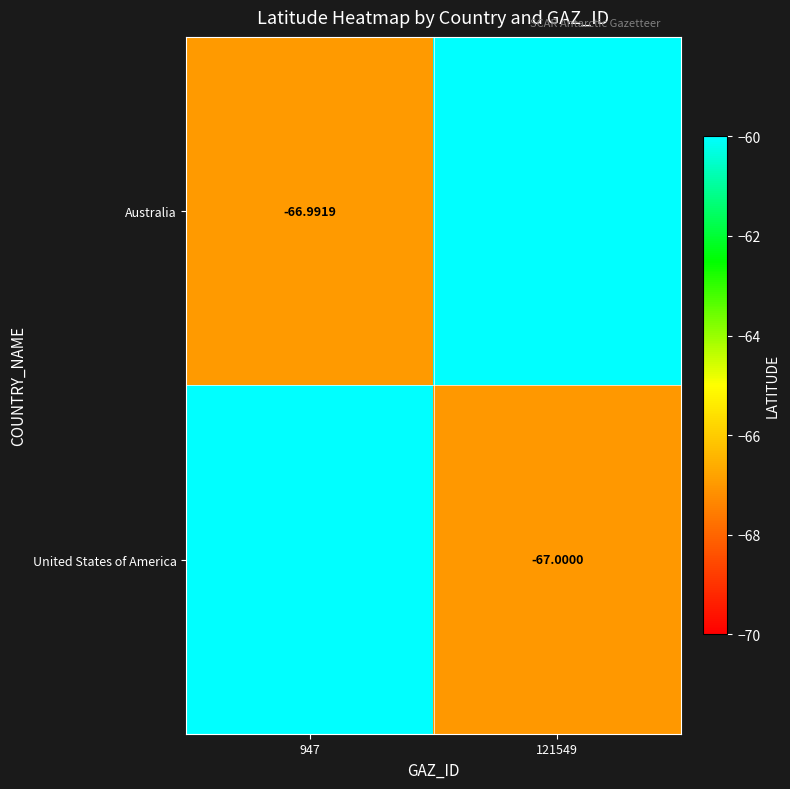

At how many categories does at least one series exceed -55?

2